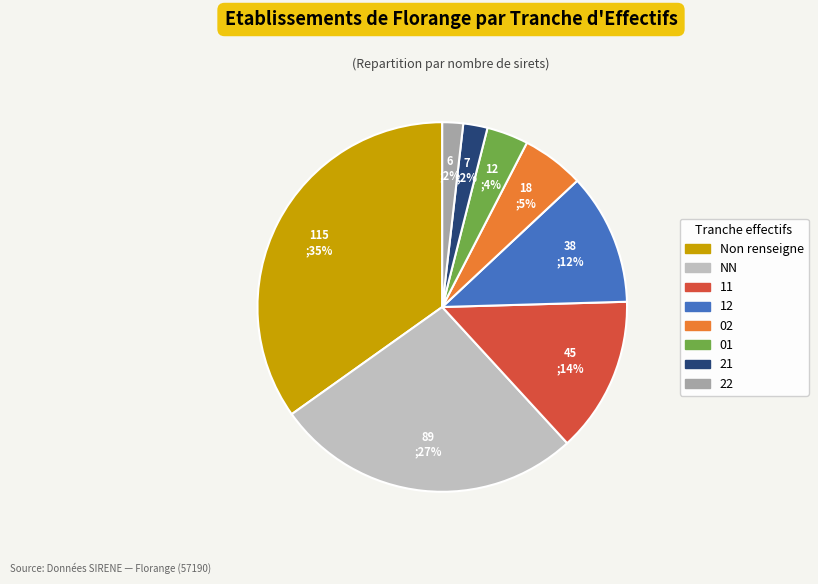

How many slices are in this pie chart?

8